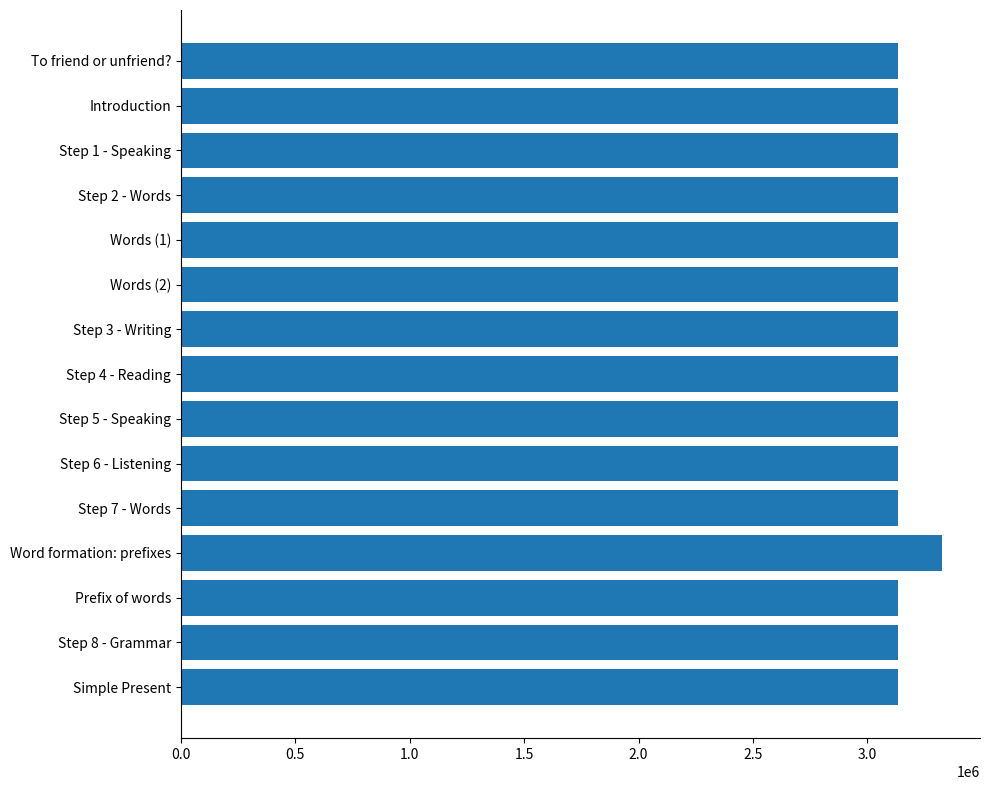

What is the label of the 9th bar from the top?

Step 5 - Speaking